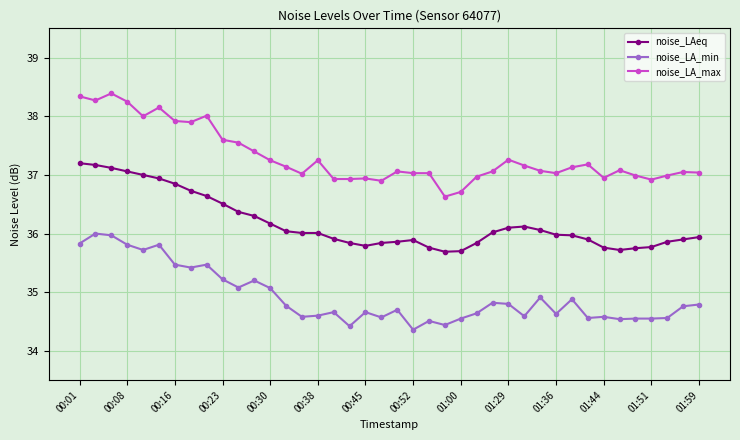

Which series has the largest total across all categories?

noise_LA_max